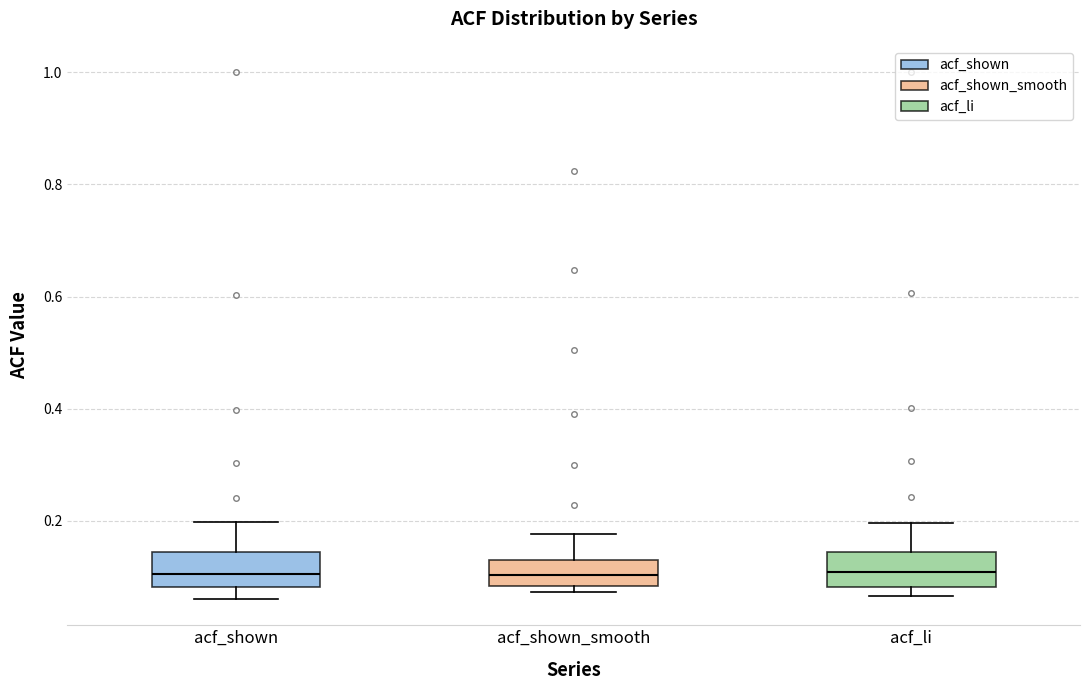

Reading left to right, transcribe this box plot: for each box, give where its median line is, the range the box spans, and where its two whiskers end, as read against the y-axis. The values are not printed on the chart, so give them approximately, as read against the axis.

acf_shown: median 0.10, box 0.08 to 0.14, whiskers 0.06 to 0.20
acf_shown_smooth: median 0.10, box 0.08 to 0.14, whiskers 0.08 (just below the box's lower edge) to 0.18
acf_li: median 0.10, box 0.08 to 0.14, whiskers 0.06 to 0.20